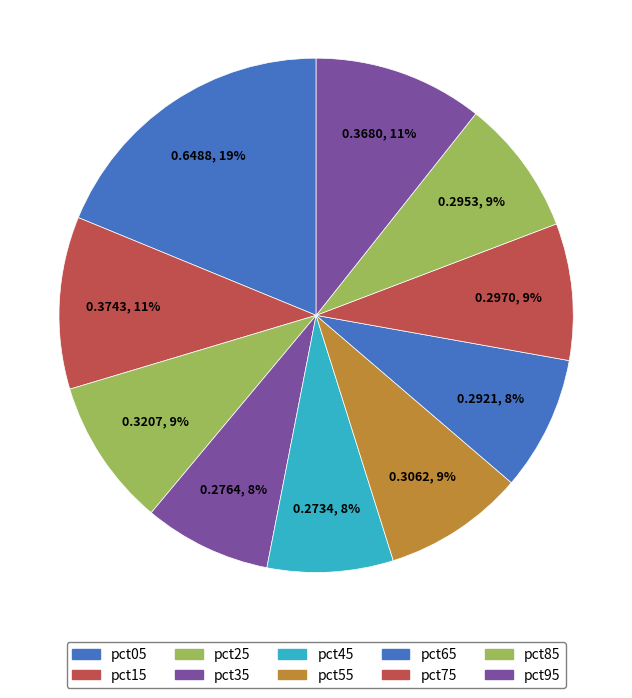

To the nearest percent, what portion does pct25 represent?

9%